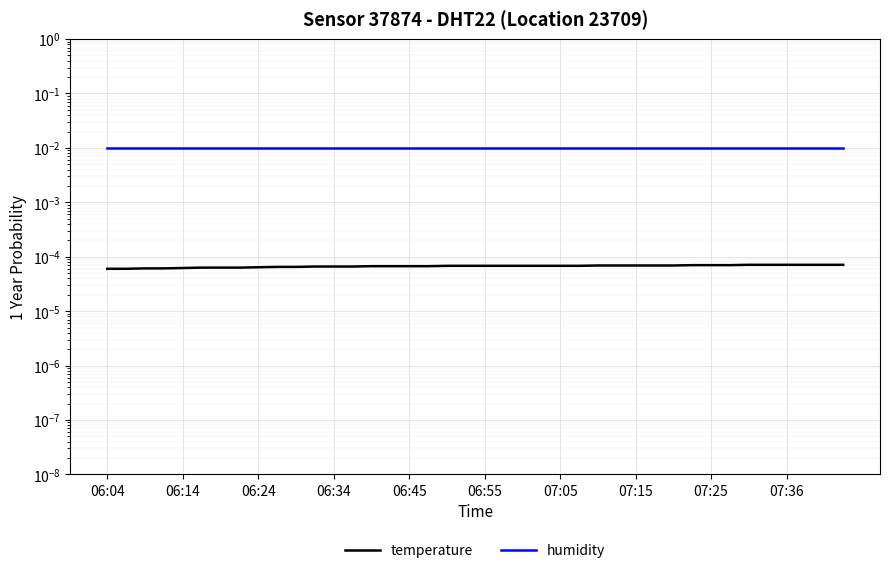

Is it true that humidity equals 0.0 at 31?

False